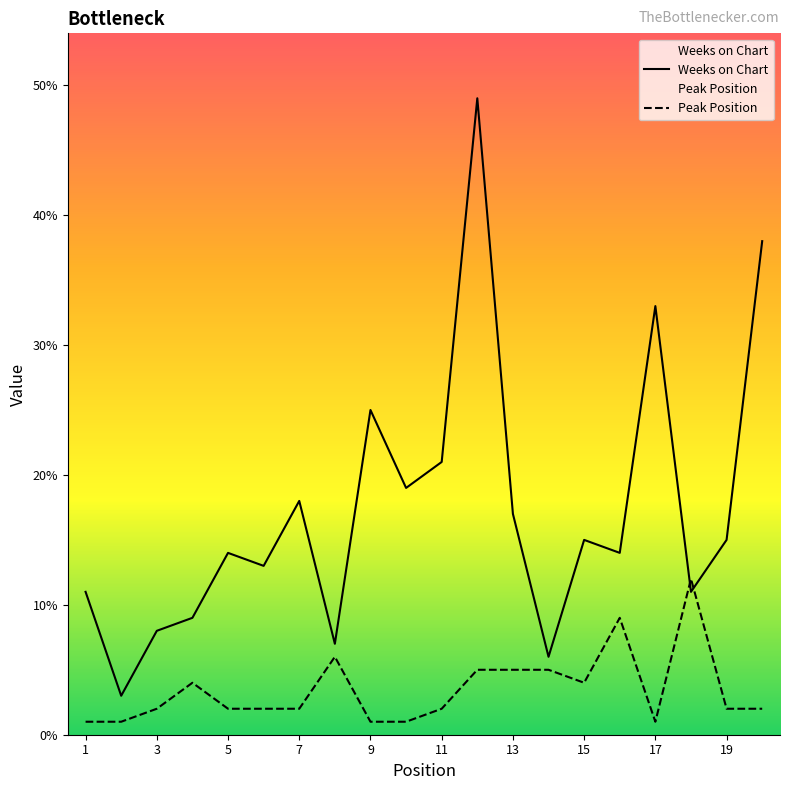

After their last crossing, which series has the higher values: Weeks on Chart or Peak Position?

Weeks on Chart